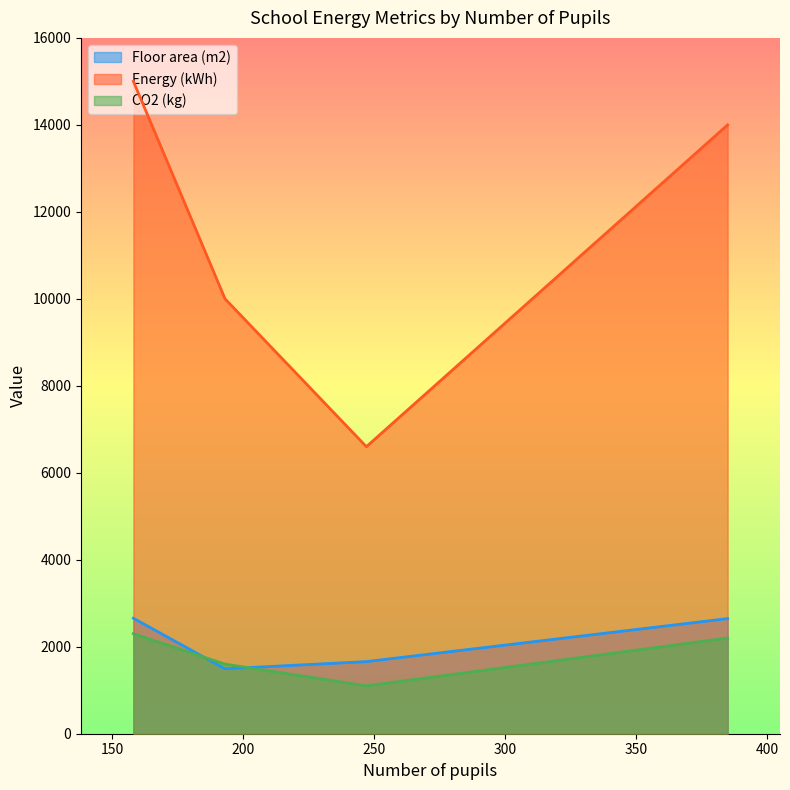

What is the average value of the Floor area (m2) series?

2113